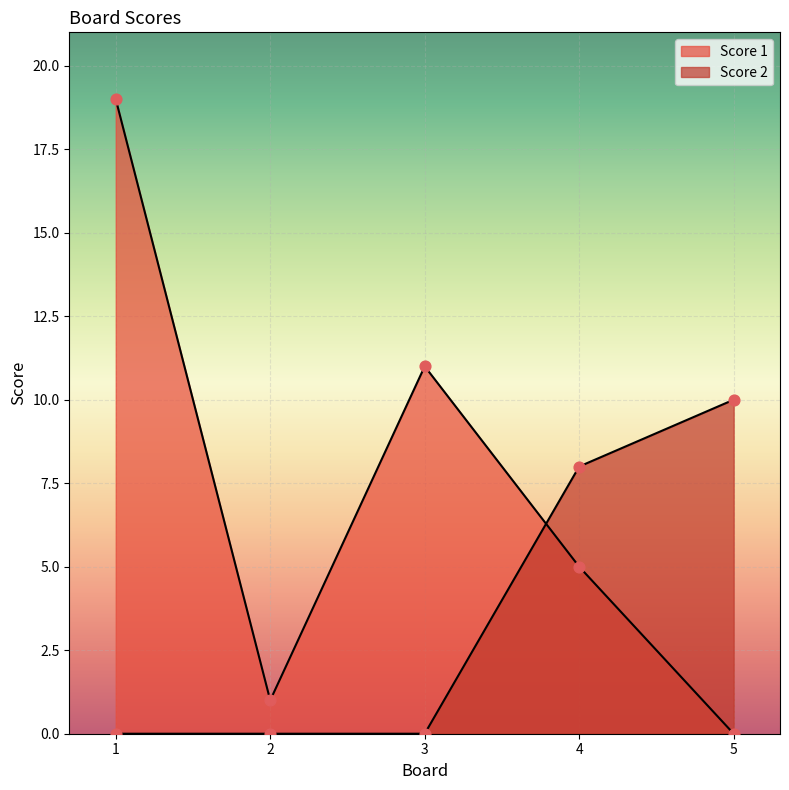

At which category is the sum across all series the highest?

1